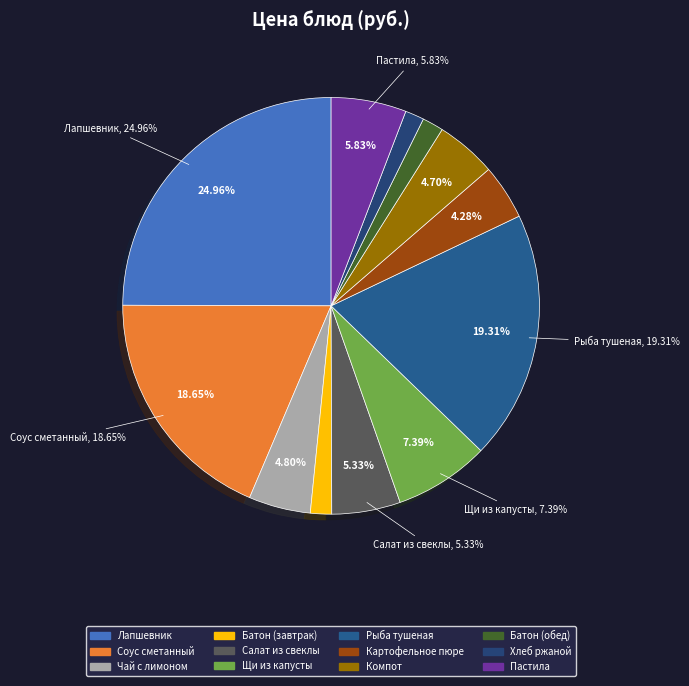

The Чай с лимоном и сахаром slice represents 10% of the pie. True or false?

False